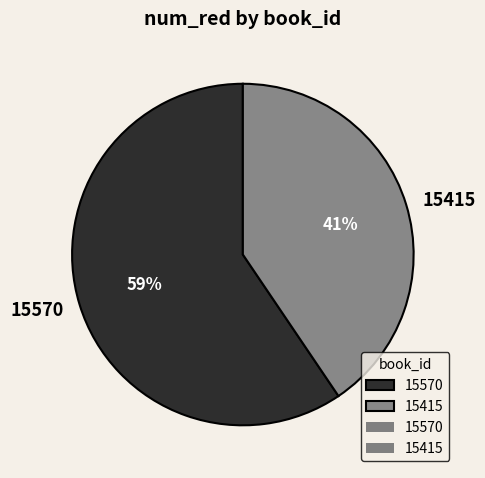

Which category accounts for the majority?

15570